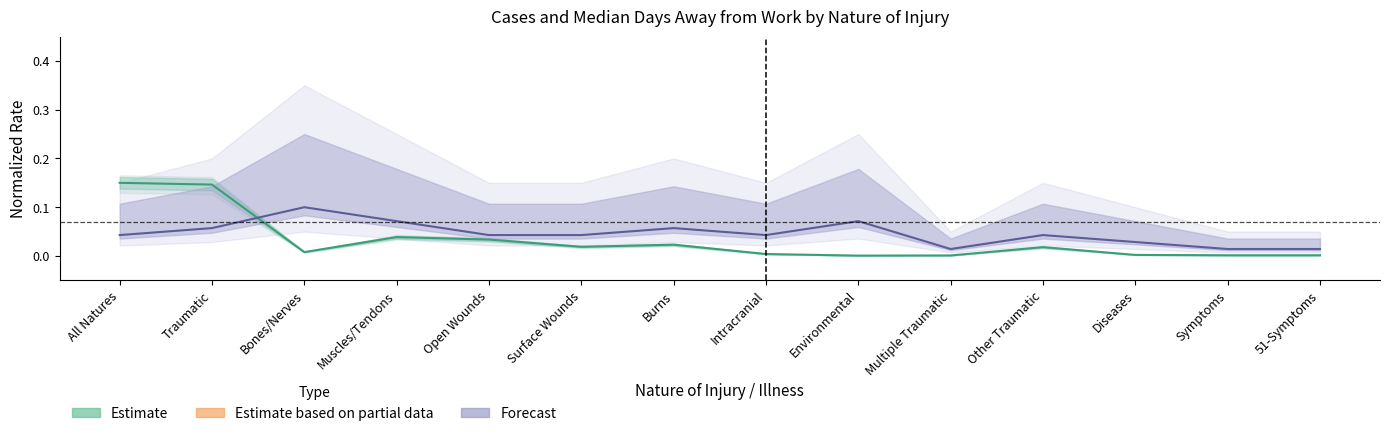

How many data points does each series have?

14